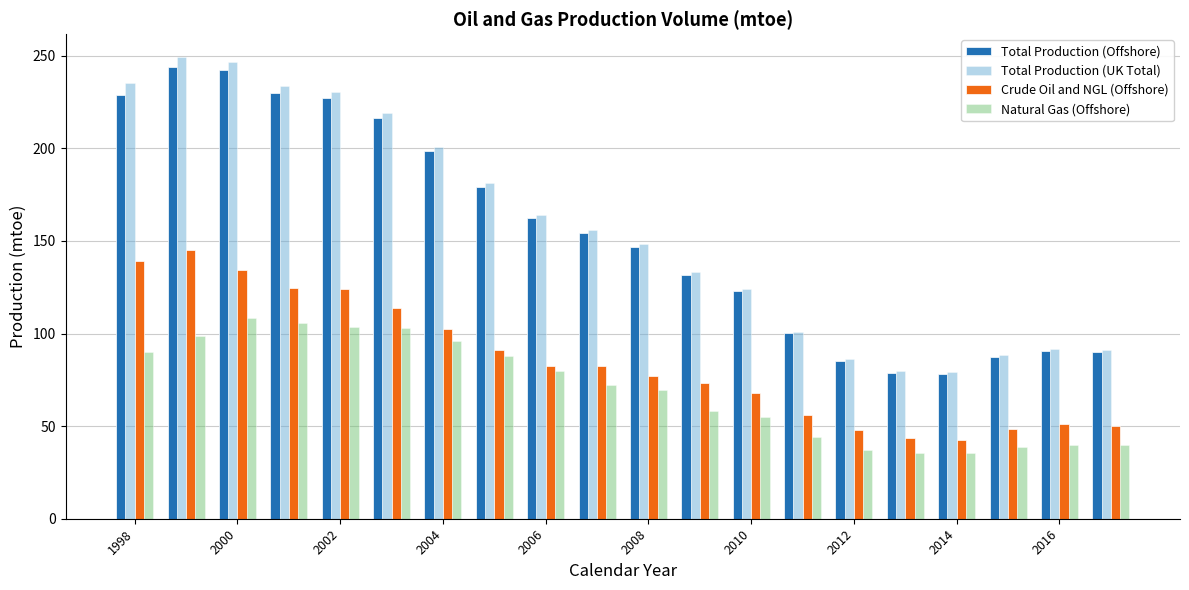

Count the number of categories in the chart.

20